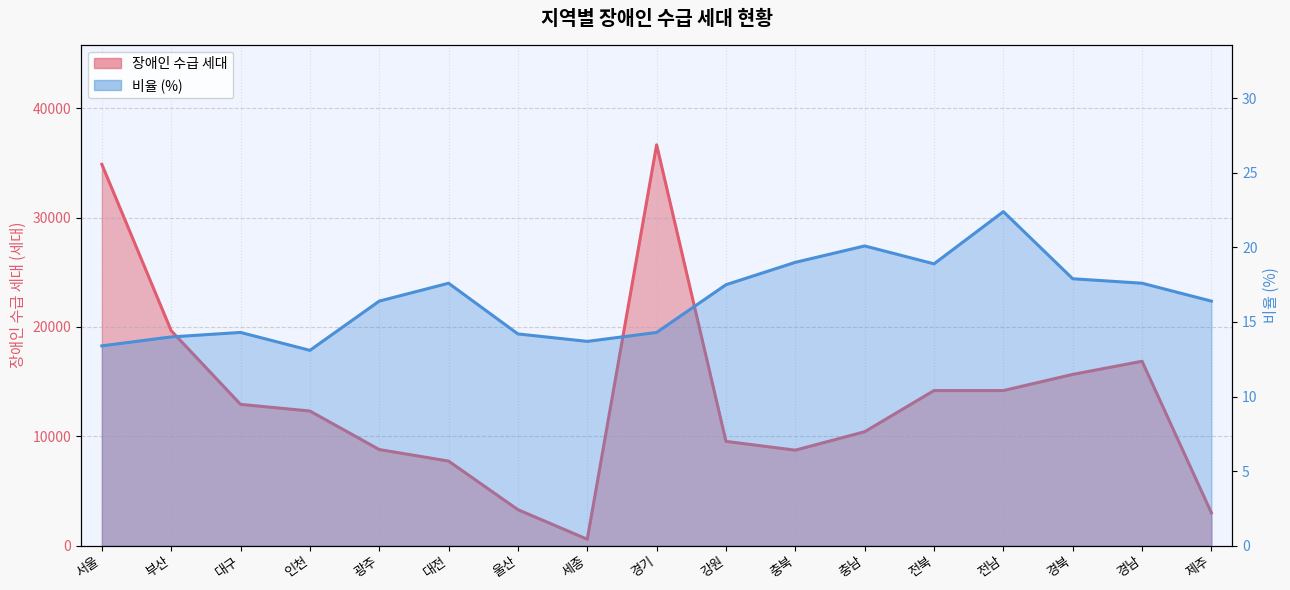

At which label is 장애인 수급 세대 closest to 18619?

부산